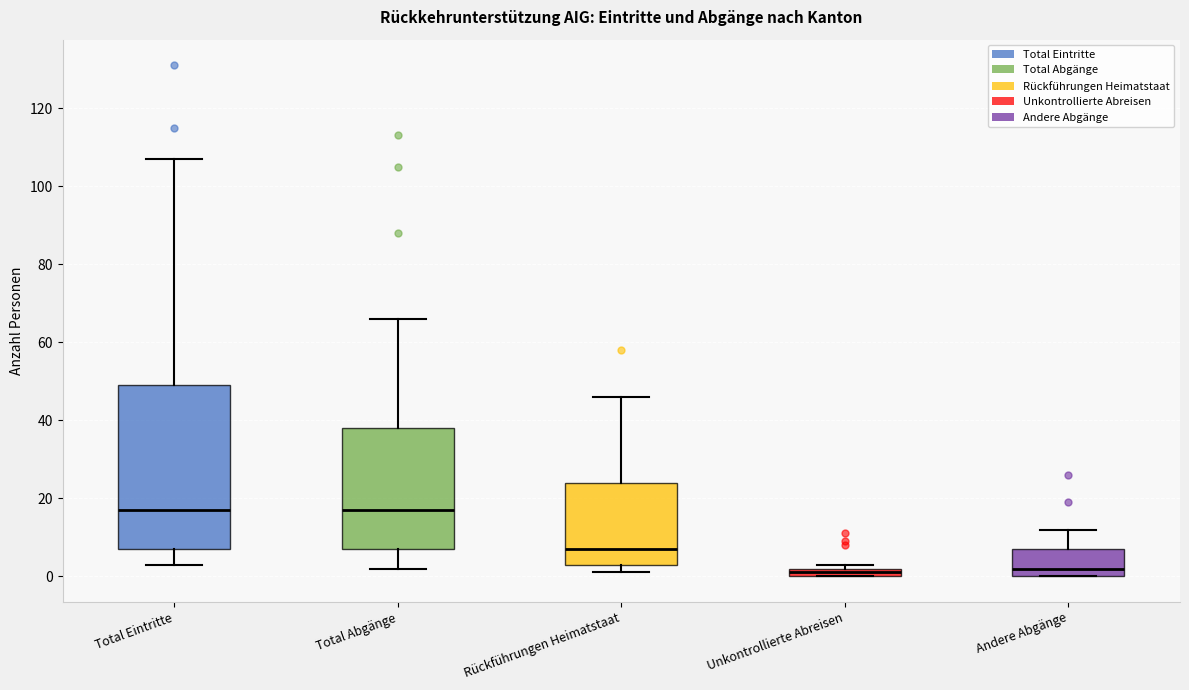

Comparing the boxes themselves (not the whiskers), which one is the tallest?

Total Eintritte